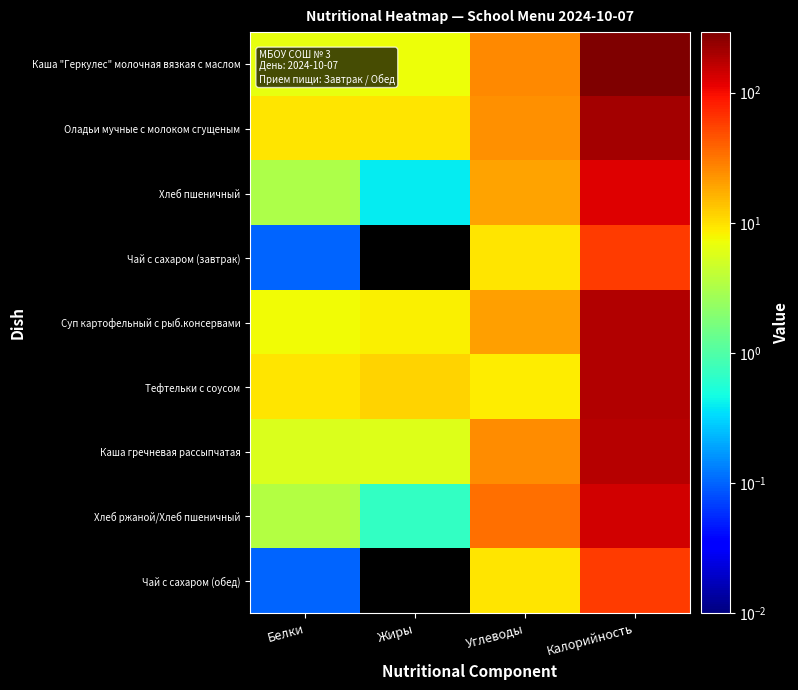

At which category does the chart reach its minimum across all series?

Жиры